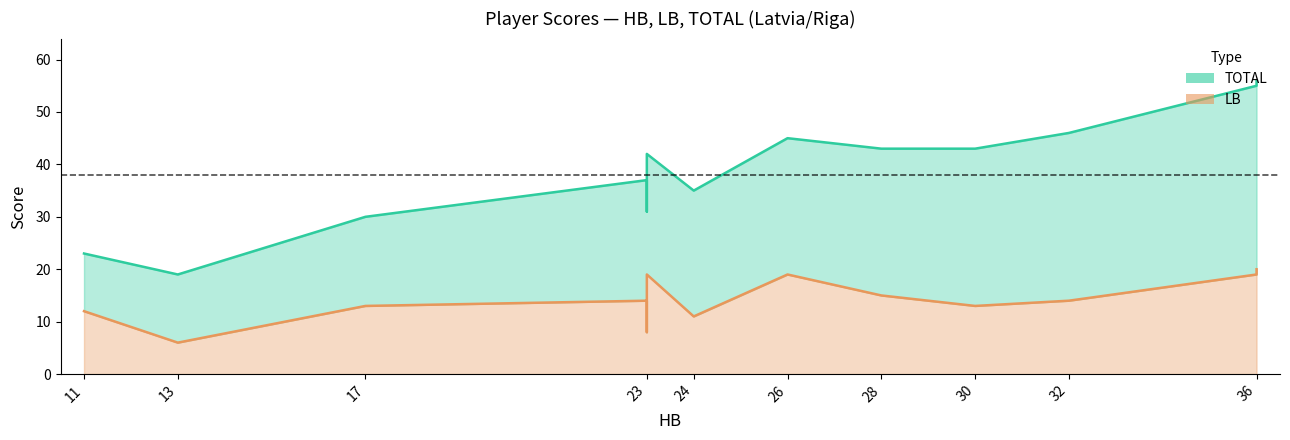

Rank the series at 24 from lowest to highest value.

LB line, TOTAL line